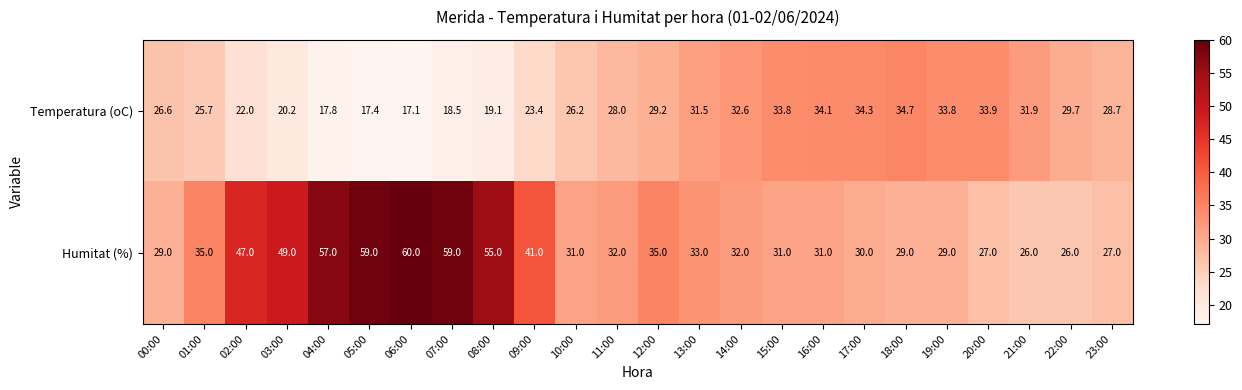

Which series has the largest range (max minus min)?

Humitat (%)